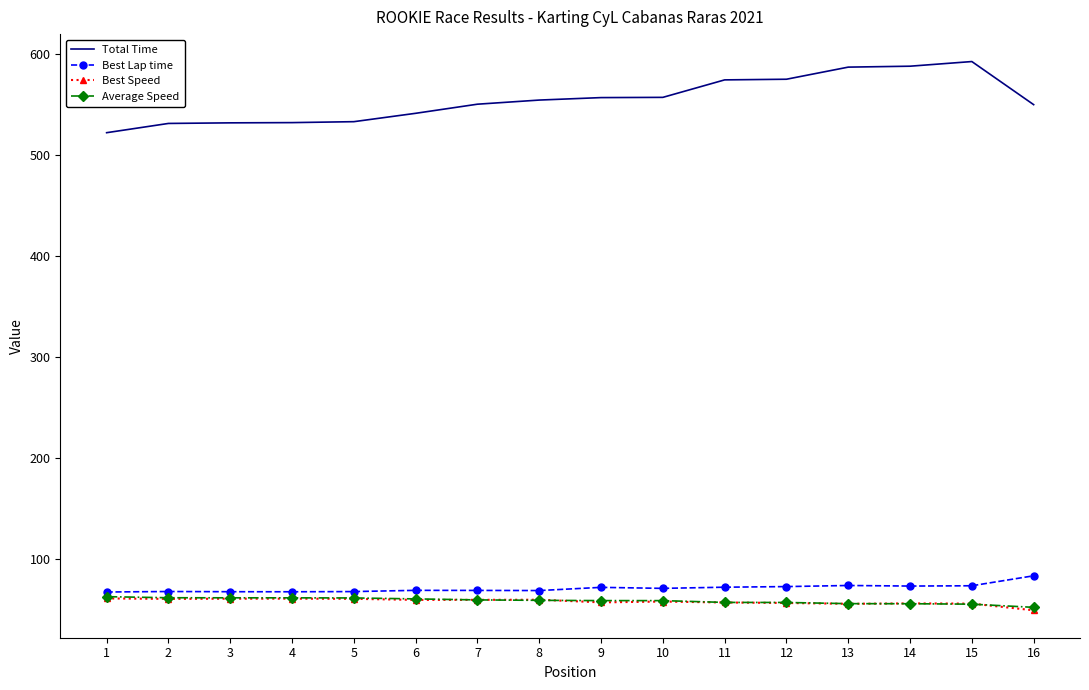

True or false: Total Time and Best Speed intersect in this chart.

False